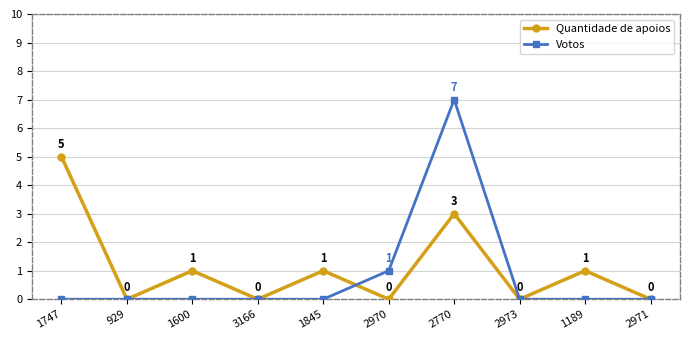

Which series changed the most between 1747 and 2973?

Quantidade de apoios